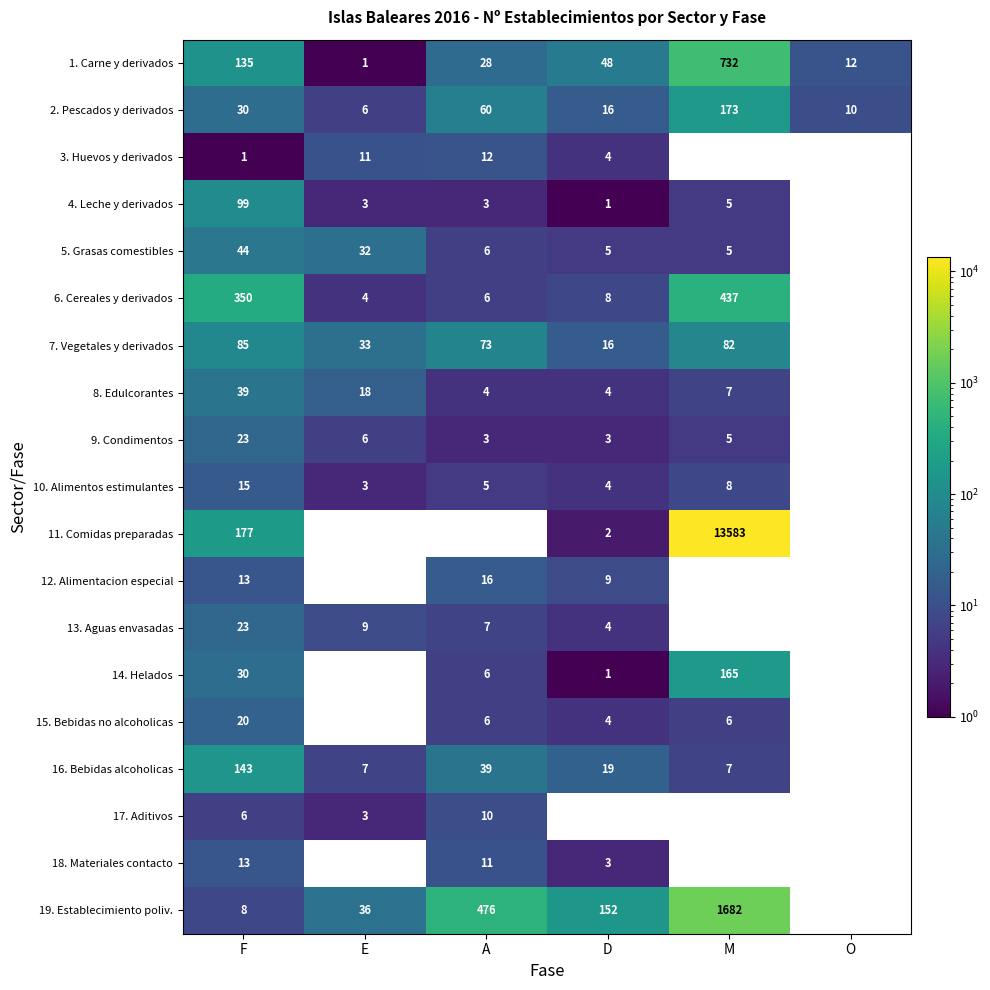

What is the spread (max minus min) of values at E?

35.0